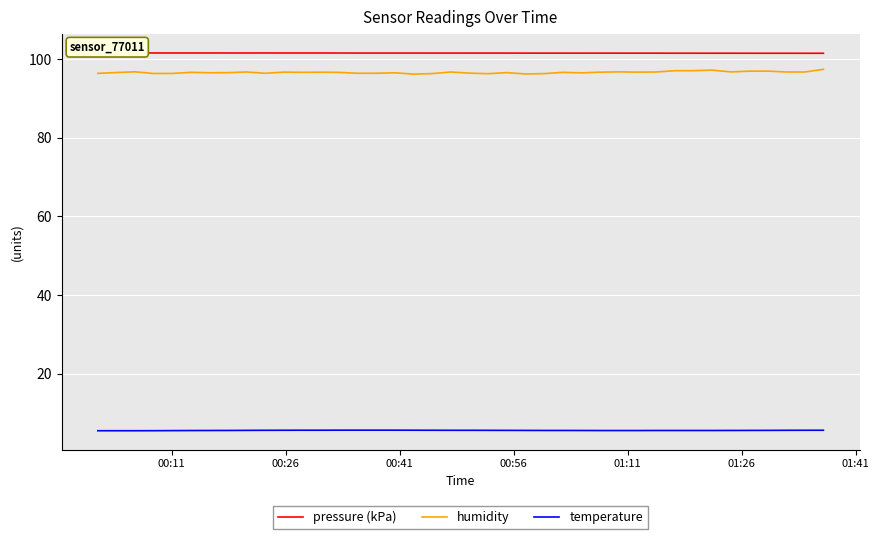

True or false: temperature and humidity intersect in this chart.

False